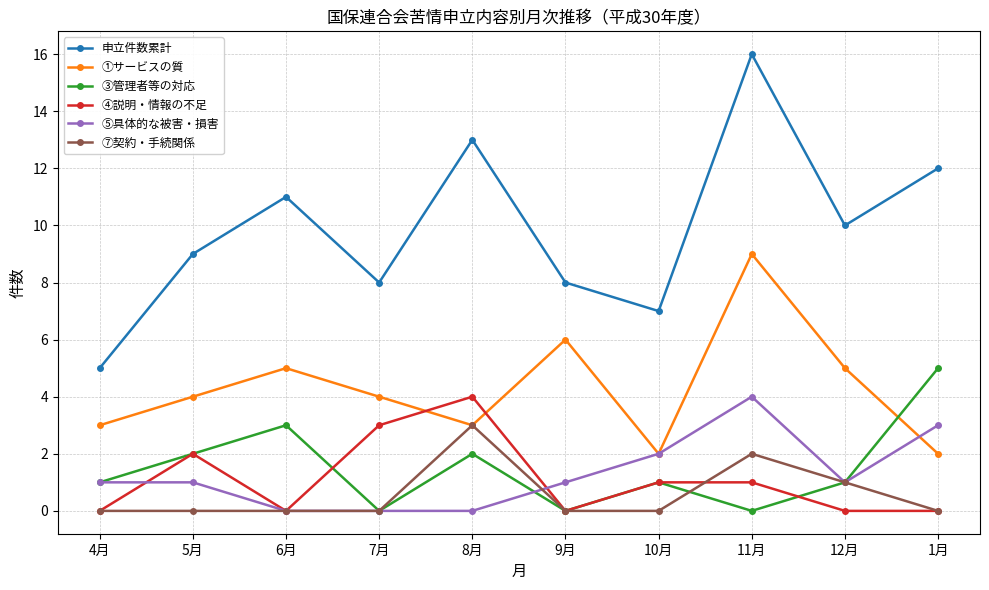

What is the sum of all ①サービスの質 values?

43